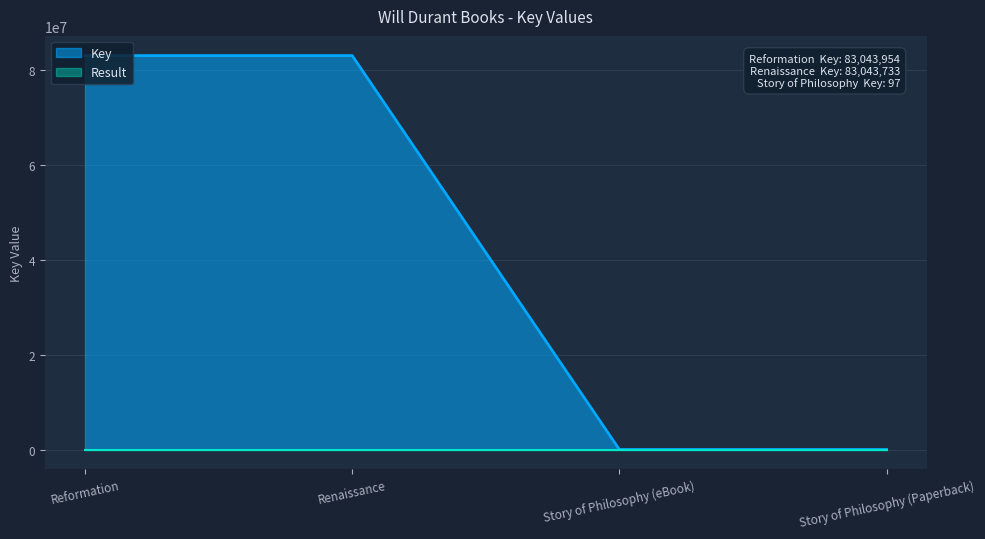

What is the average value?

41521970